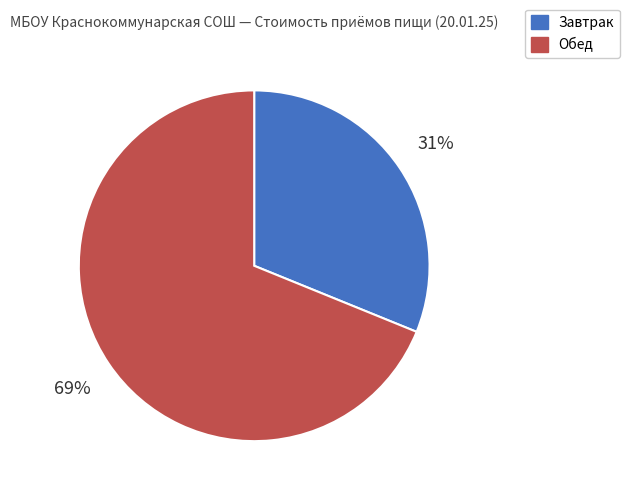

Is there a majority slice in this chart?

Yes